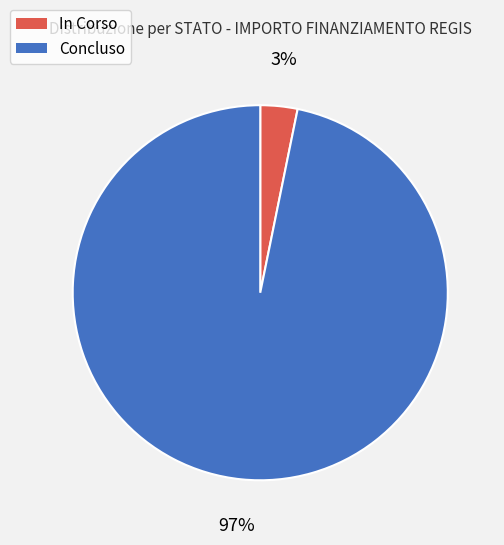

Which slice is the largest?

Concluso